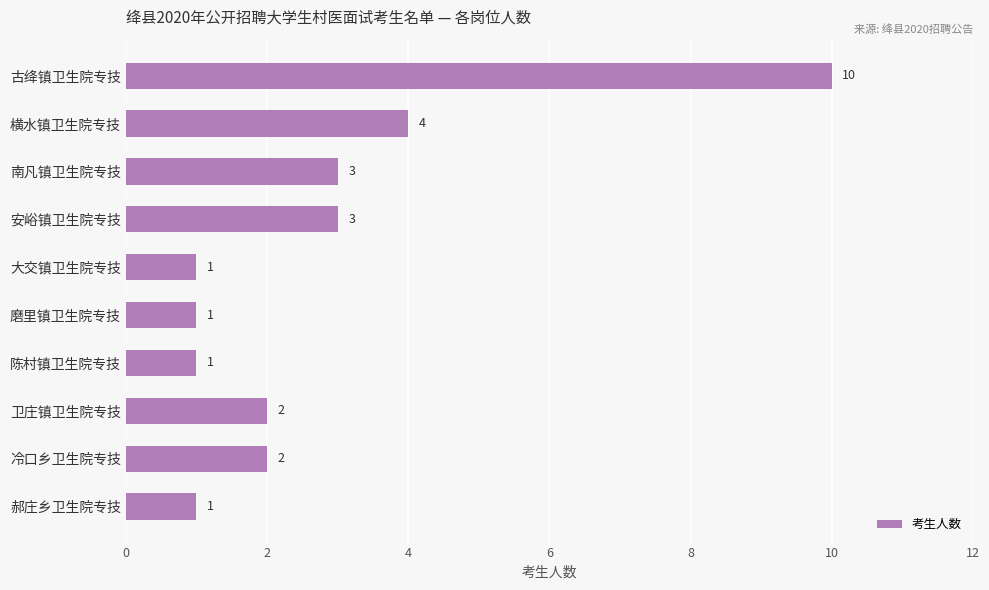

Between 冷口乡卫生院专技 and 横水镇卫生院专技, which is larger?

横水镇卫生院专技